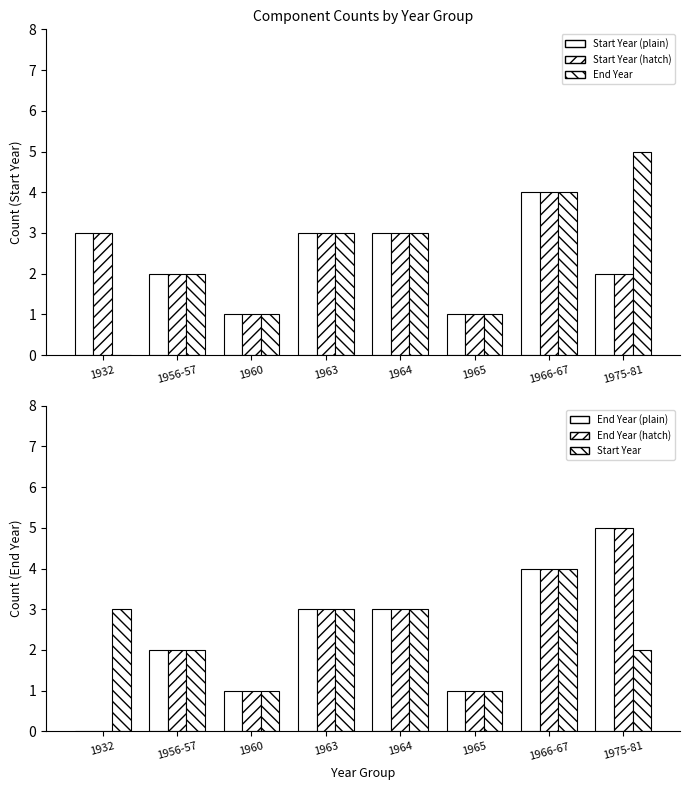

Count the Start Year (hatch1) values in the range 2 to 3.

5